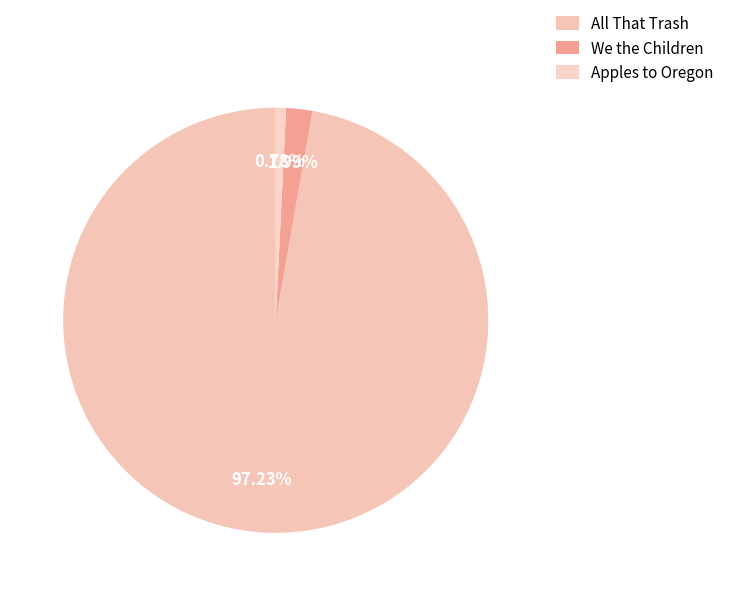

The We the Children slice represents 2% of the pie. True or false?

True